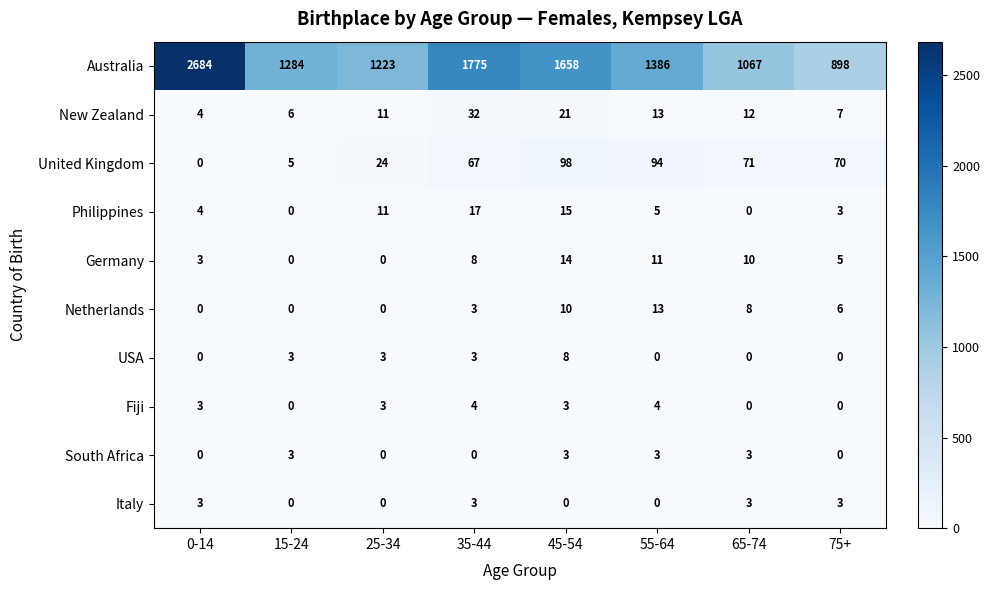

Is it true that USA equals 2 at 25-34?

False